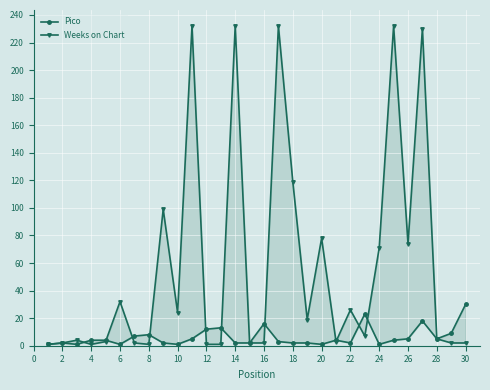

What are all the series names shown in the legend?

Pico, Weeks on Chart